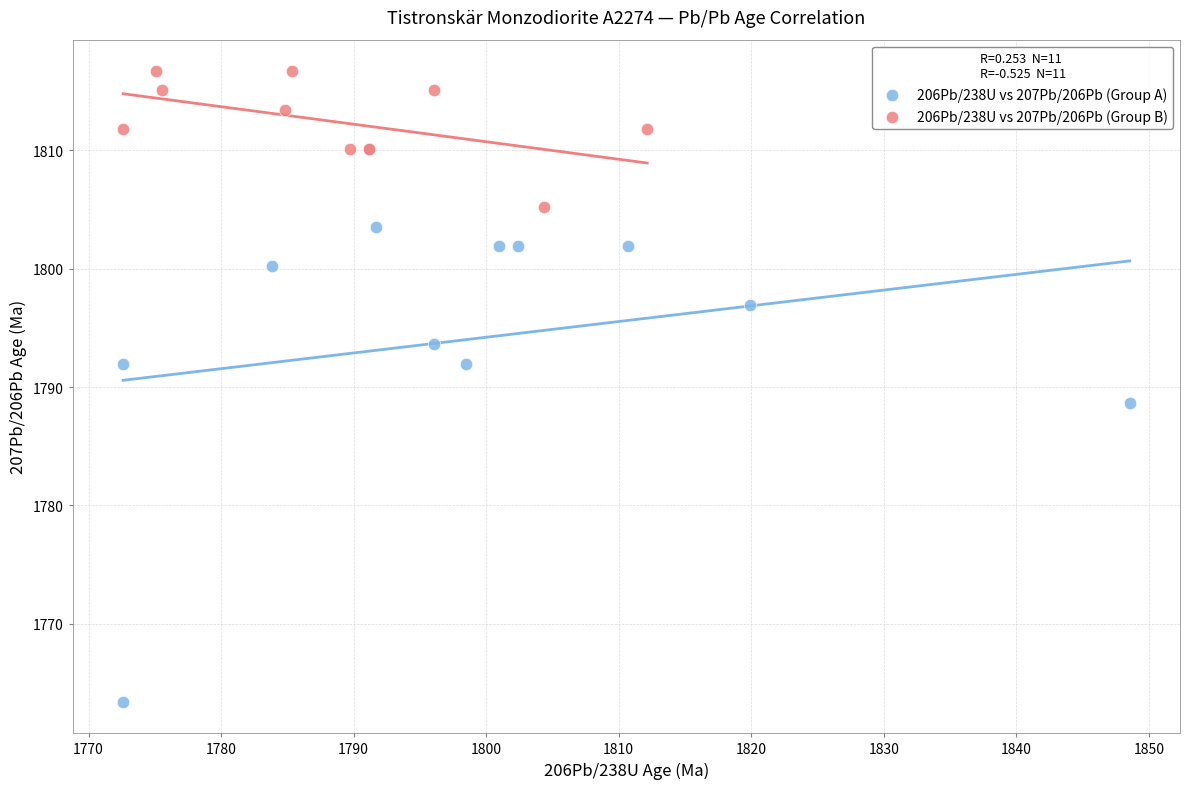

Which series has the widest spread of Y values?

206Pb/238U vs 207Pb/206Pb (Group A)